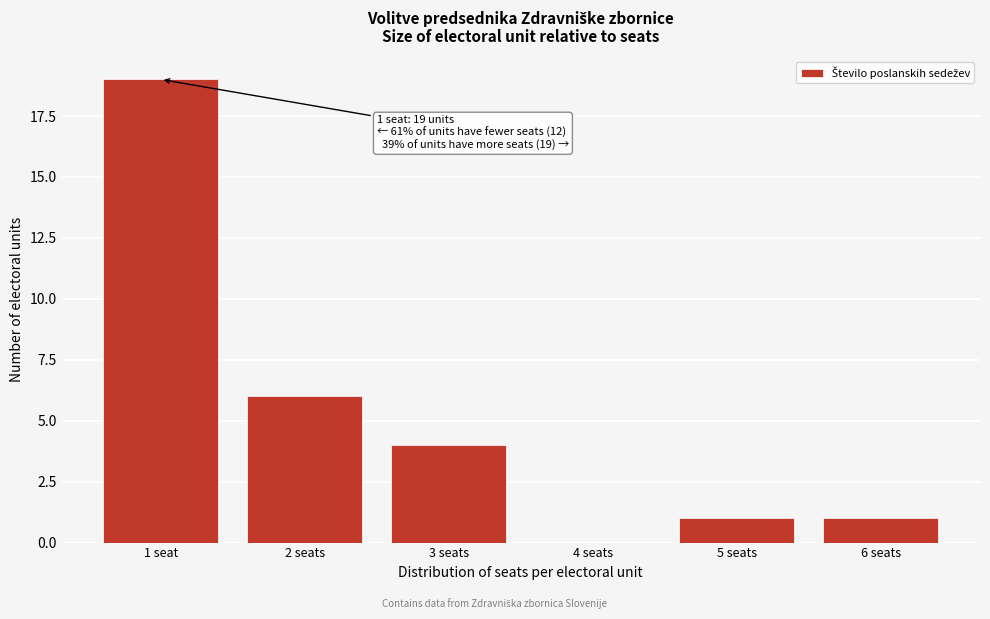

Reading right to left, list all the values displayed in this chart.

6 seats=1	5 seats=1	4 seats=0	3 seats=4	2 seats=6	1 seat=19